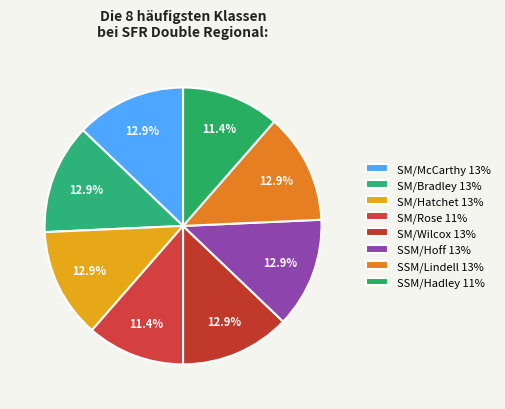

Does any single category account for the majority?

No